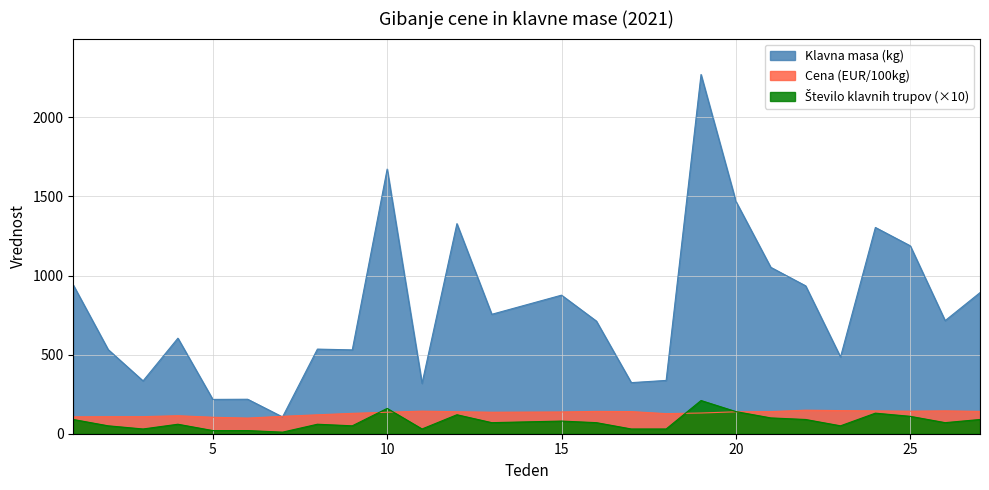

Reading right to left, list all the values displayed in this chart.

Klavna masa (kg): 892.0	715.0	1188.0	1304.0	485.0	935.0	1052.0	1469.0	2271.0	337.0	323.0	712.0	876.0	755.0	1328.0	318.0	1673.0	530.0	535.0	106.0	218.0	217.0	604.0	334.0	532.0	940.0
Cena (EUR/100kg): 141.2	144.5	142.4	144.4	146.1	148.7	139.9	138.6	130.9	126.9	140.0	141.1	137.5	135.9	139.1	142.8	135.9	128.7	119.6	109.9	98.9	104.1	113.8	108.0	107.7	106.8
Število klavnih trupov: 90.0	70.0	110.0	130.0	50.0	90.0	100.0	140.0	210.0	30.0	30.0	70.0	80.0	70.0	120.0	30.0	160.0	50.0	60.0	10.0	20.0	20.0	60.0	30.0	50.0	90.0